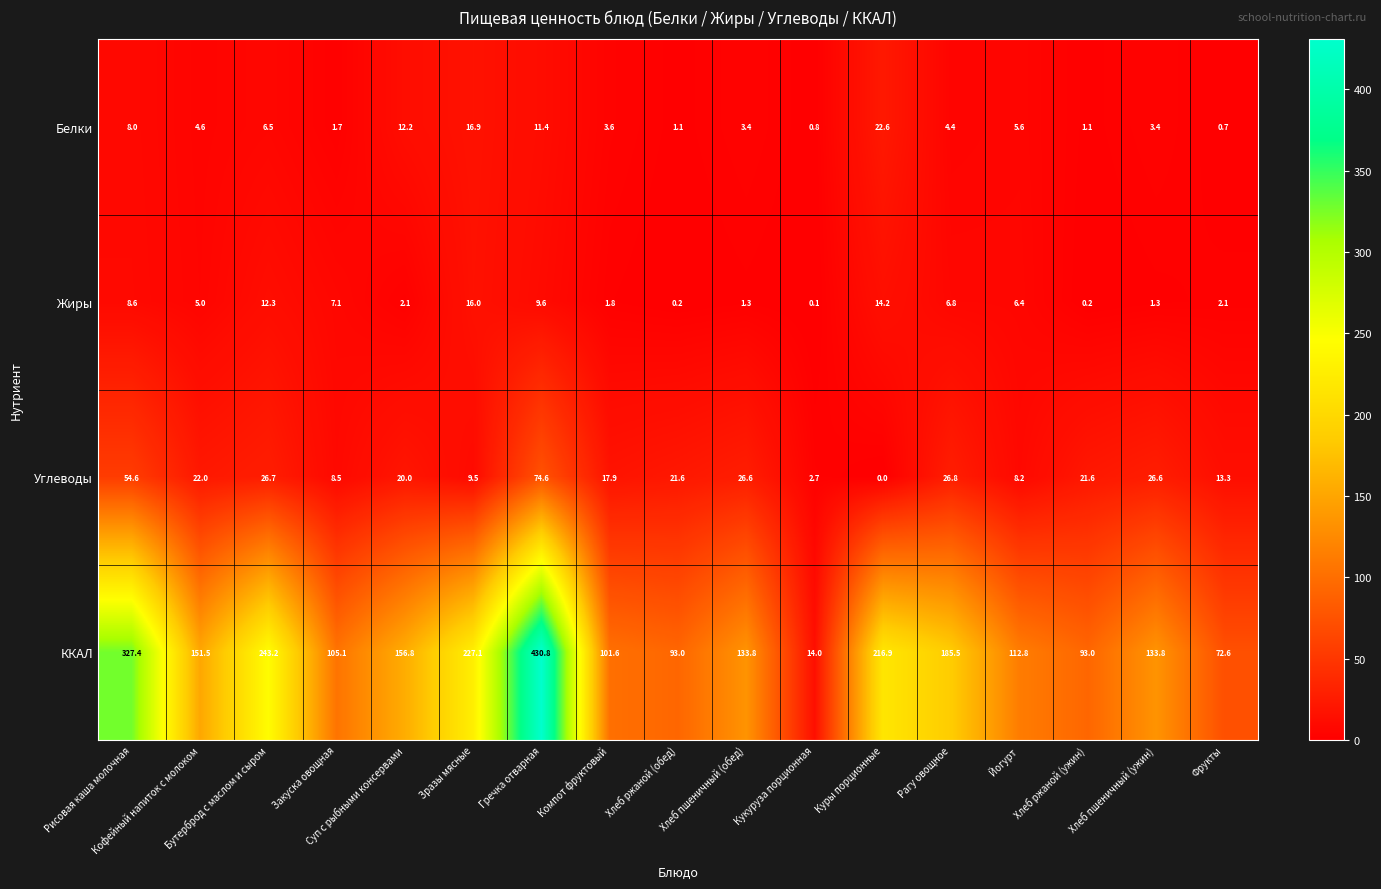

What is the spread (max minus min) of values at Зразы мясные?

217.6